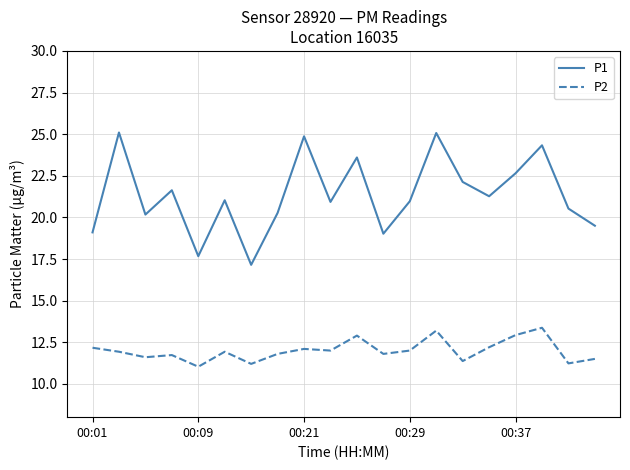

What is the difference between the maximum and minimum values in the P2 series?

2.3